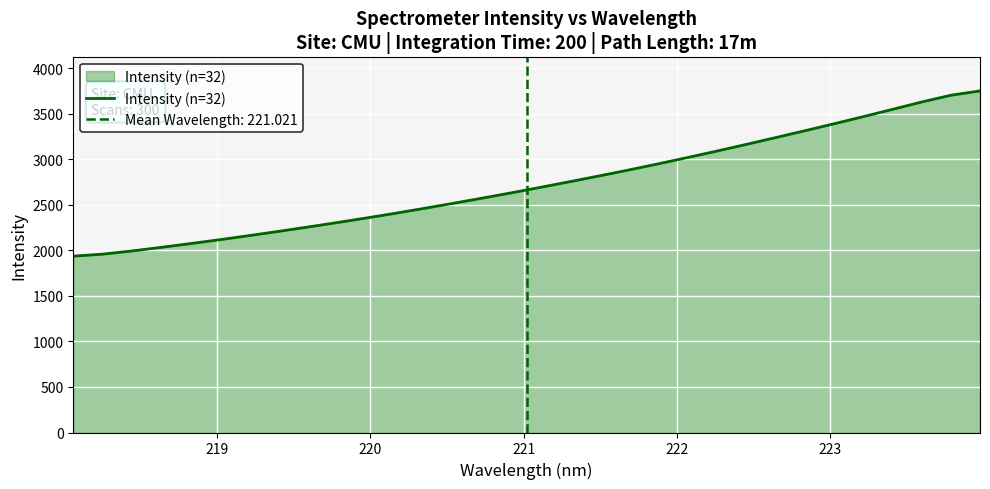

Count the number of data series in this chart.

1